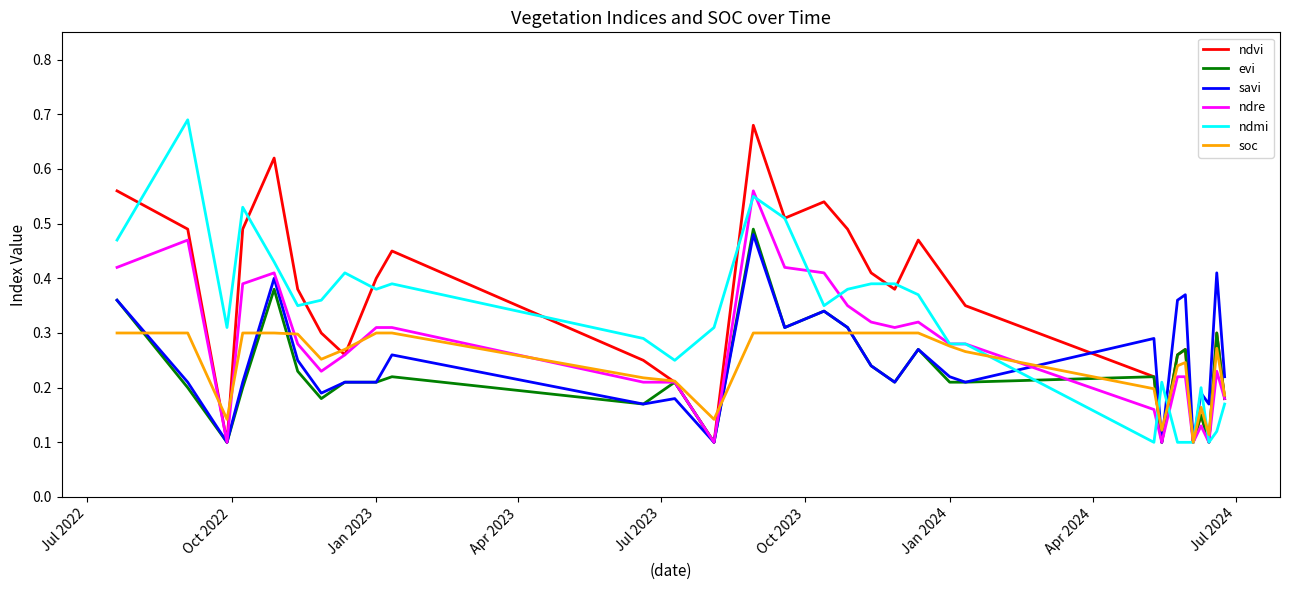

How many lines are shown in the chart?

6